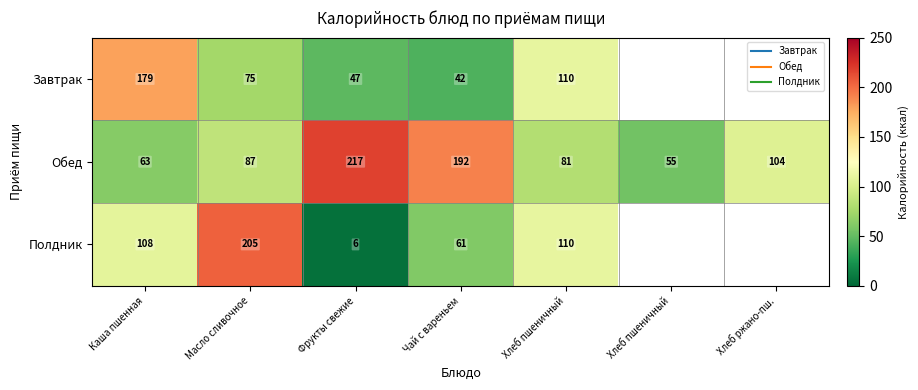

How many categories are shown in the chart?

7